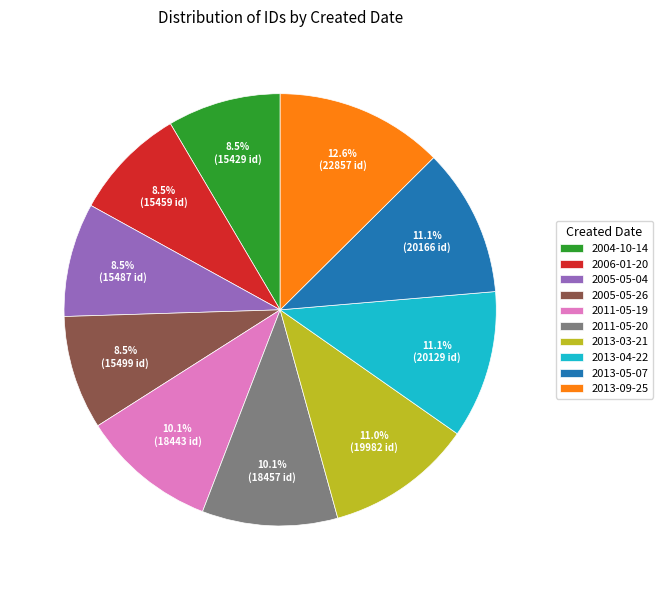

Do 2011-05-19 and 2005-05-04 together represent more than half of the pie?

No